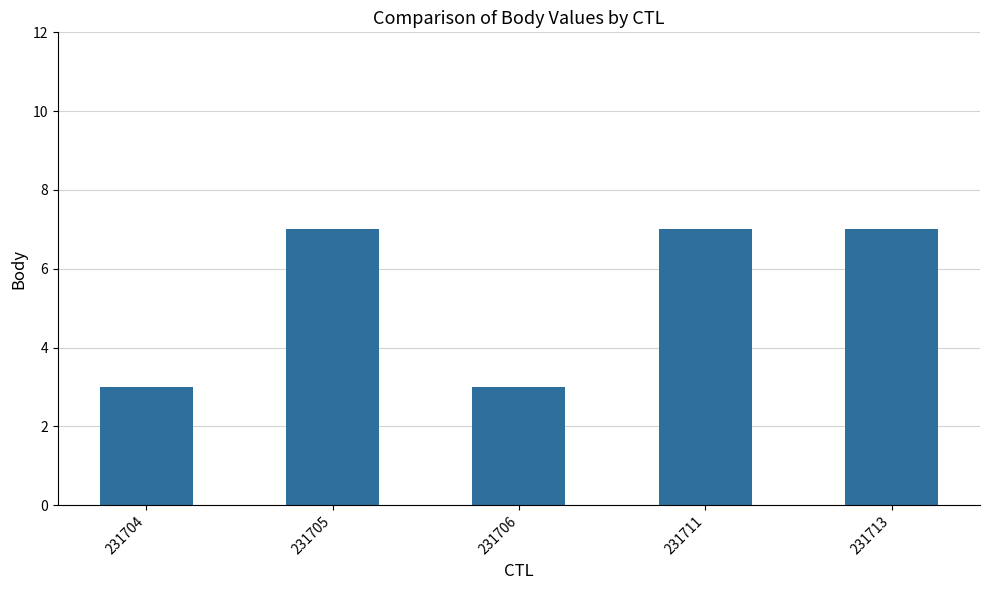

What is the change in value from 231704 to 231705?

+4